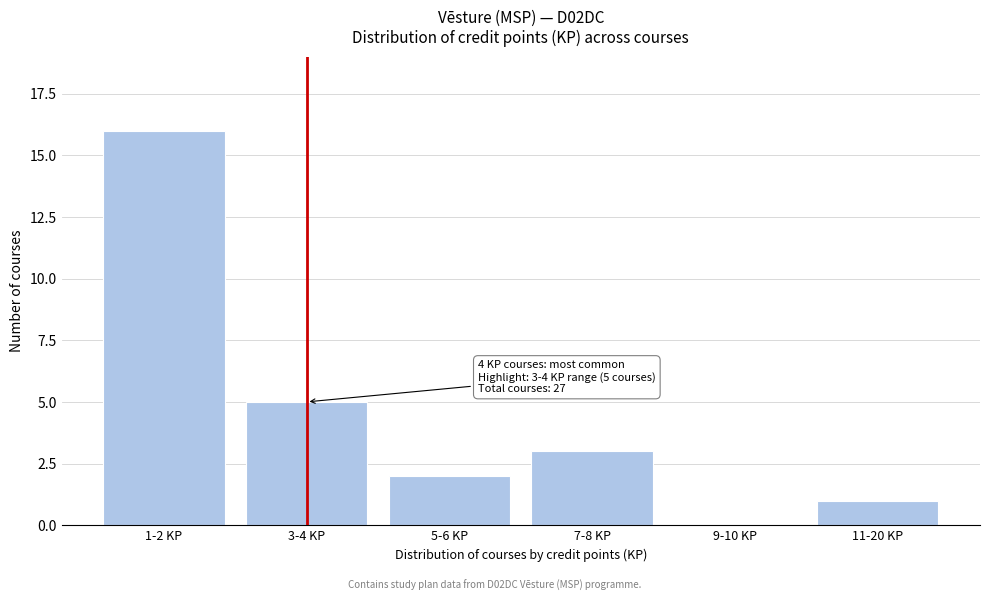

Reading right to left, list all the values displayed in this chart.

11-20 KP=1	9-10 KP=0	7-8 KP=3	5-6 KP=2	3-4 KP=5	1-2 KP=16